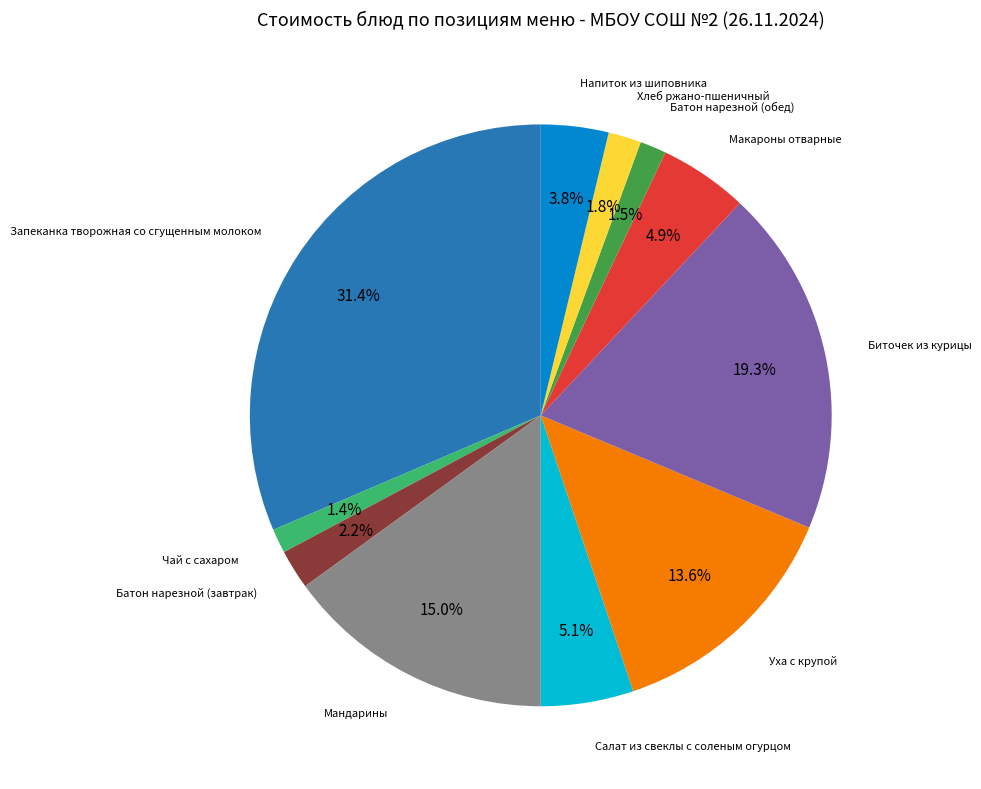

Is there any slice that represents more than half of the pie?

No